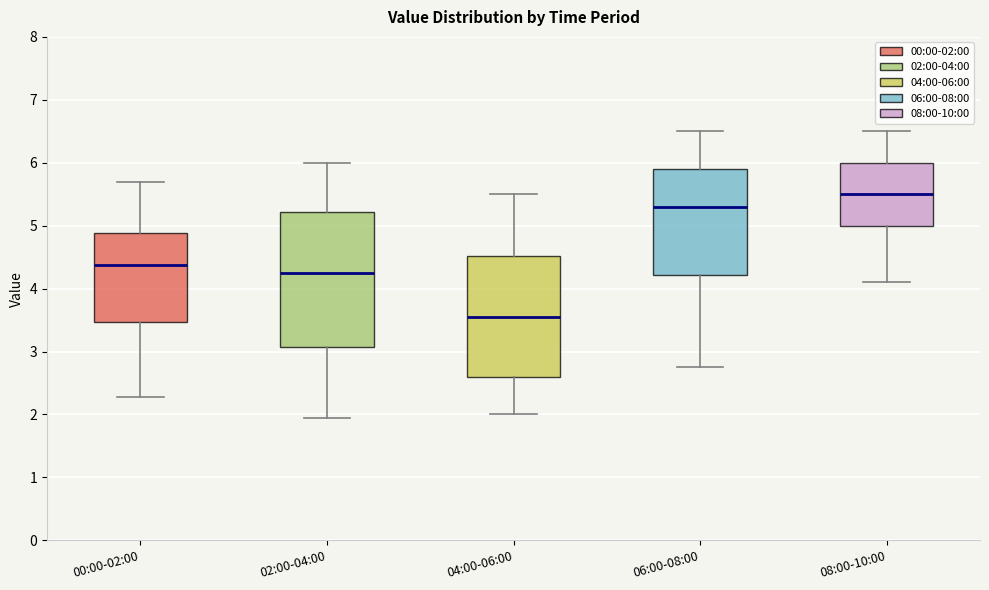

Which box has the highest median line?

08:00-10:00